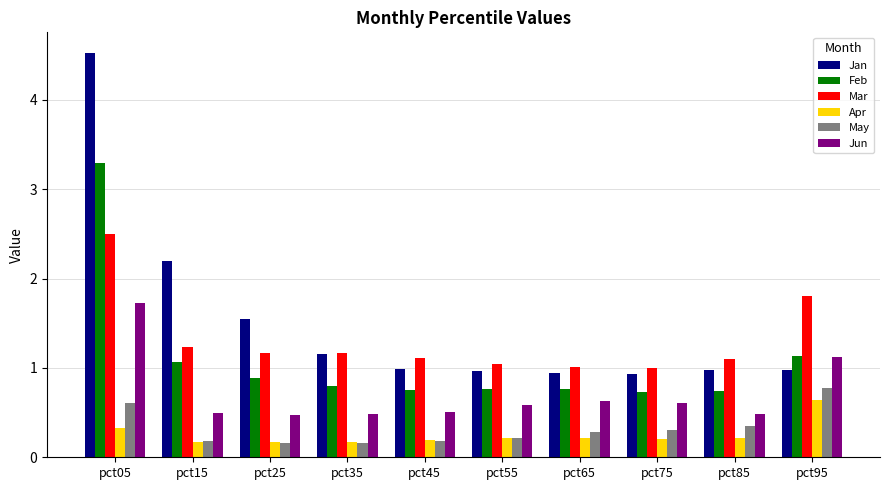

How many bars are there in total?

60